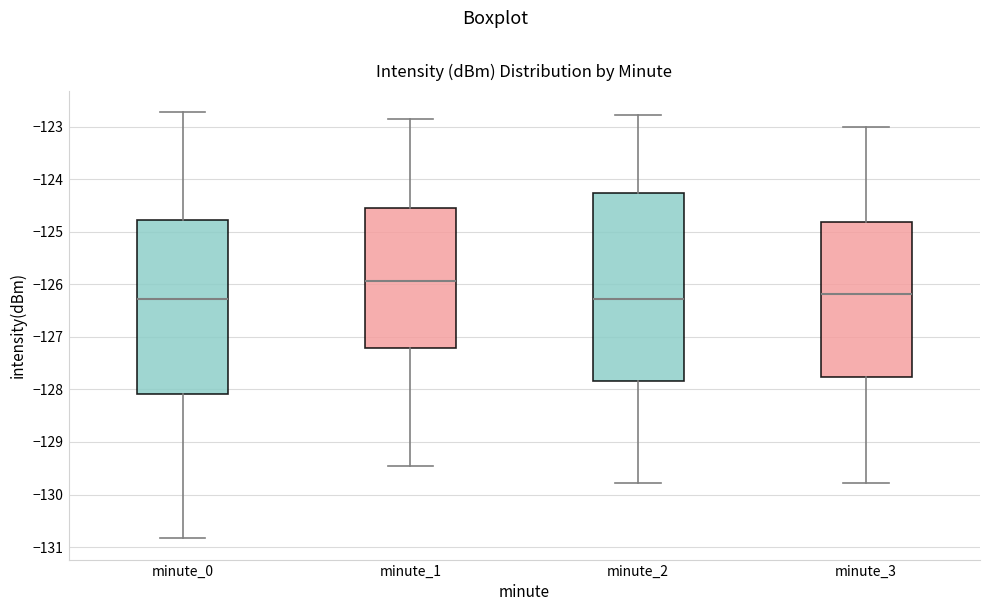

Where is the upper edge of the box for minute_2 on the y-axis? The values are not printed on the chart, so give them approximately, as read against the axis.

-124.3